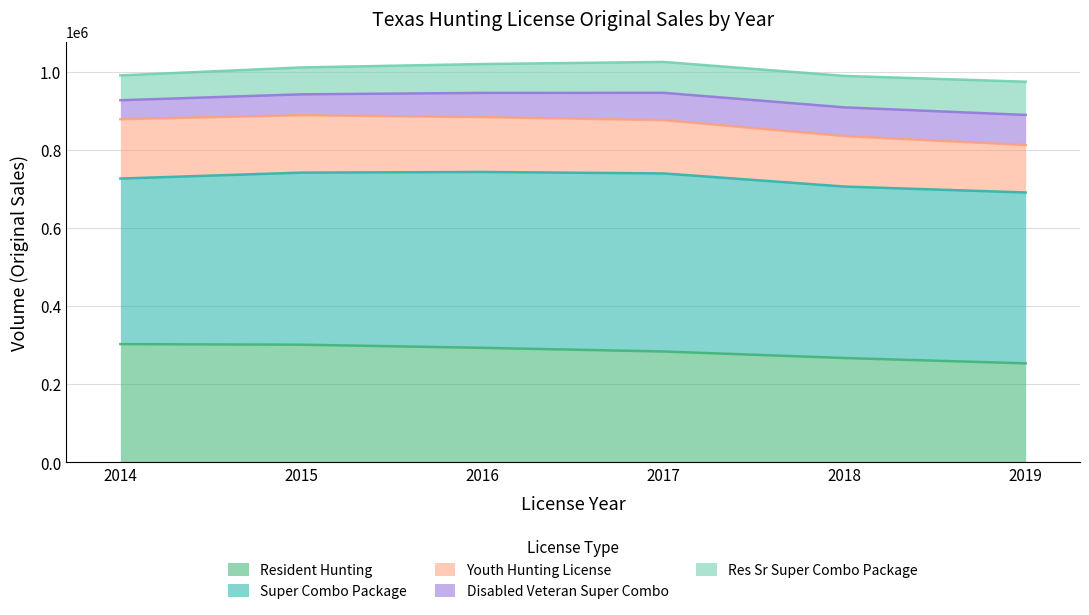

The value of Resident Hunting at 2015 is 445072. True or false?

False